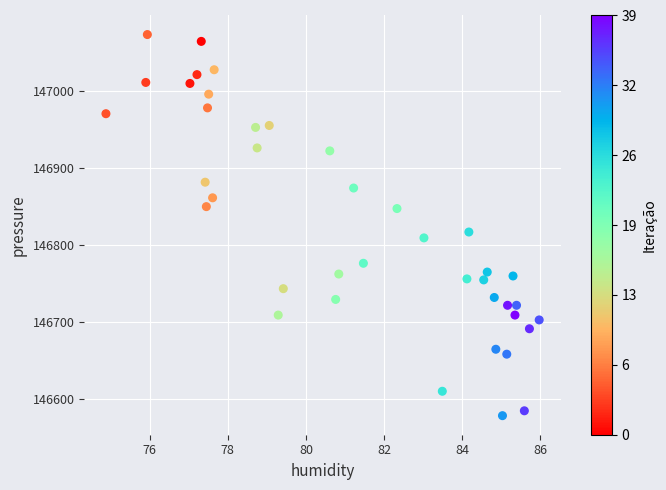

What Y value in the scatter plot is closest to 146825?

146816.6